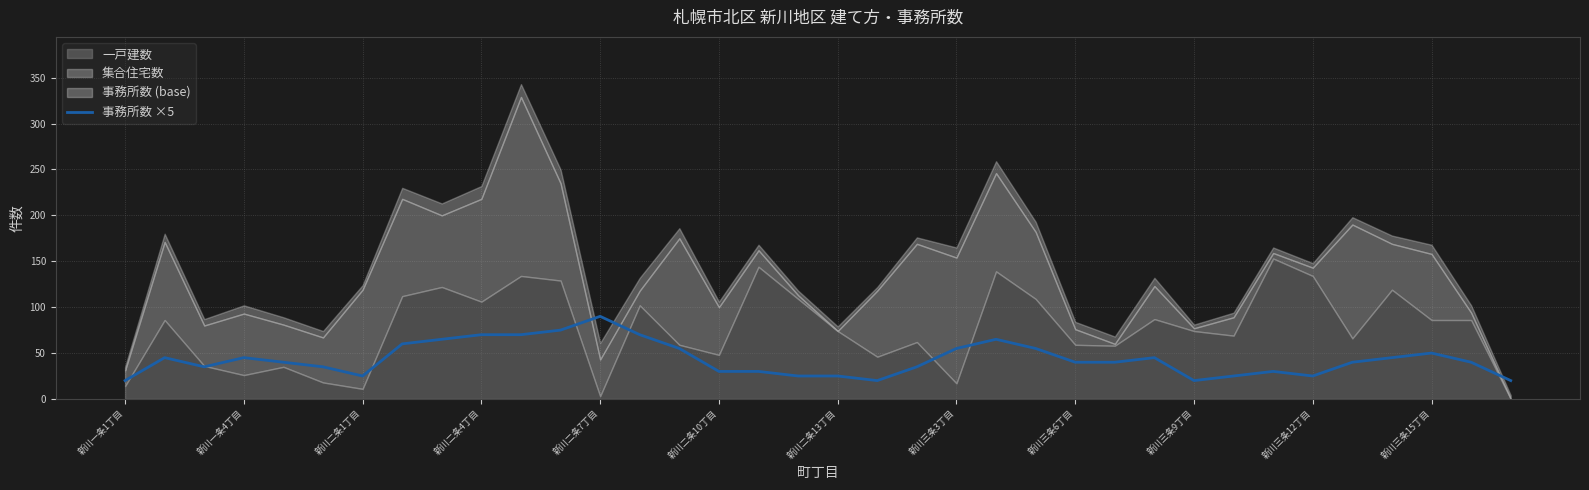

Reading left to right, list all the values displayed in this chart.

20	45	35	45	40	35	25	60	65	70	70	75	90	70	55	30	30	25	25	20	35	55	65	55	40	40	45	20	25	30	25	40	45	50	40	20